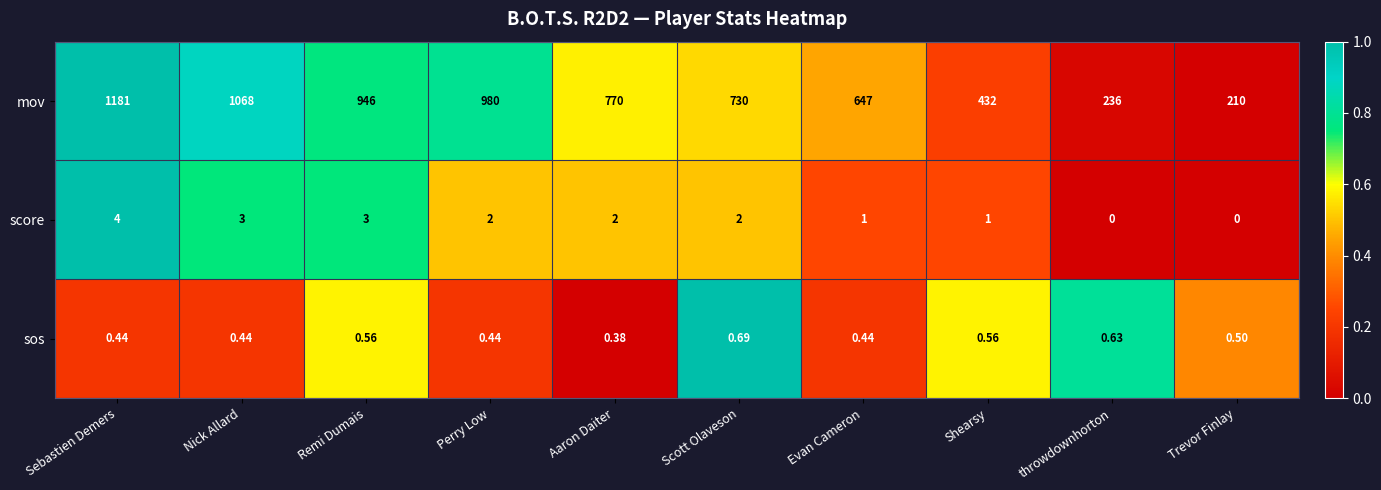

Where is sos nearest to the value 0?

Aaron Daiter